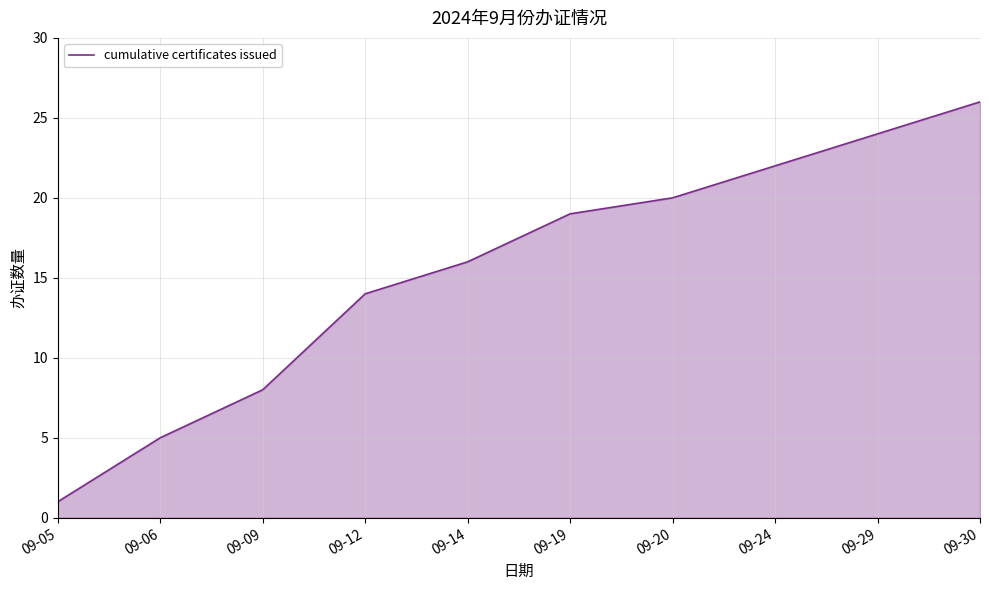

Reading left to right, transcribe all the data shown in this chart.

1	5	8	14	16	19	20	22	24	26